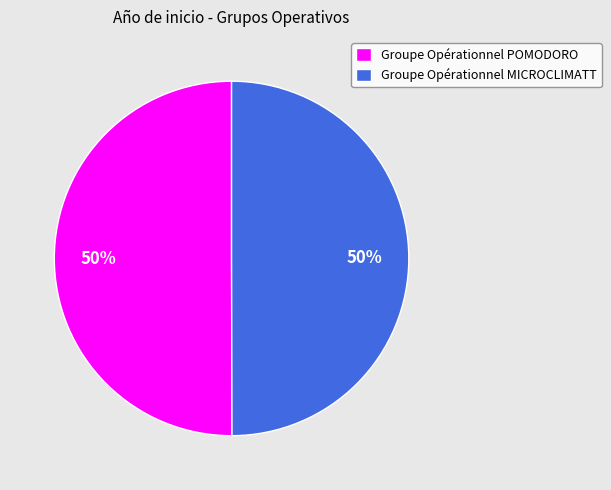

To the nearest percent, what is the combined percentage of Groupe Opérationnel MICROCLIMATT and Groupe Opérationnel POMODORO?

100%